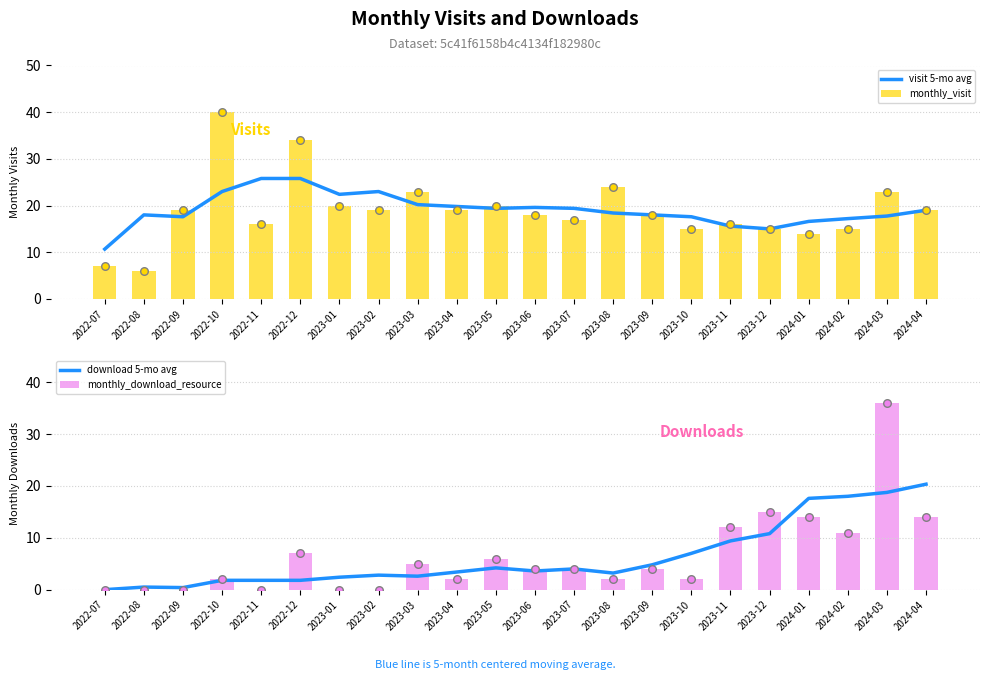

Which series reaches the maximum Y coordinate?

monthly_visit